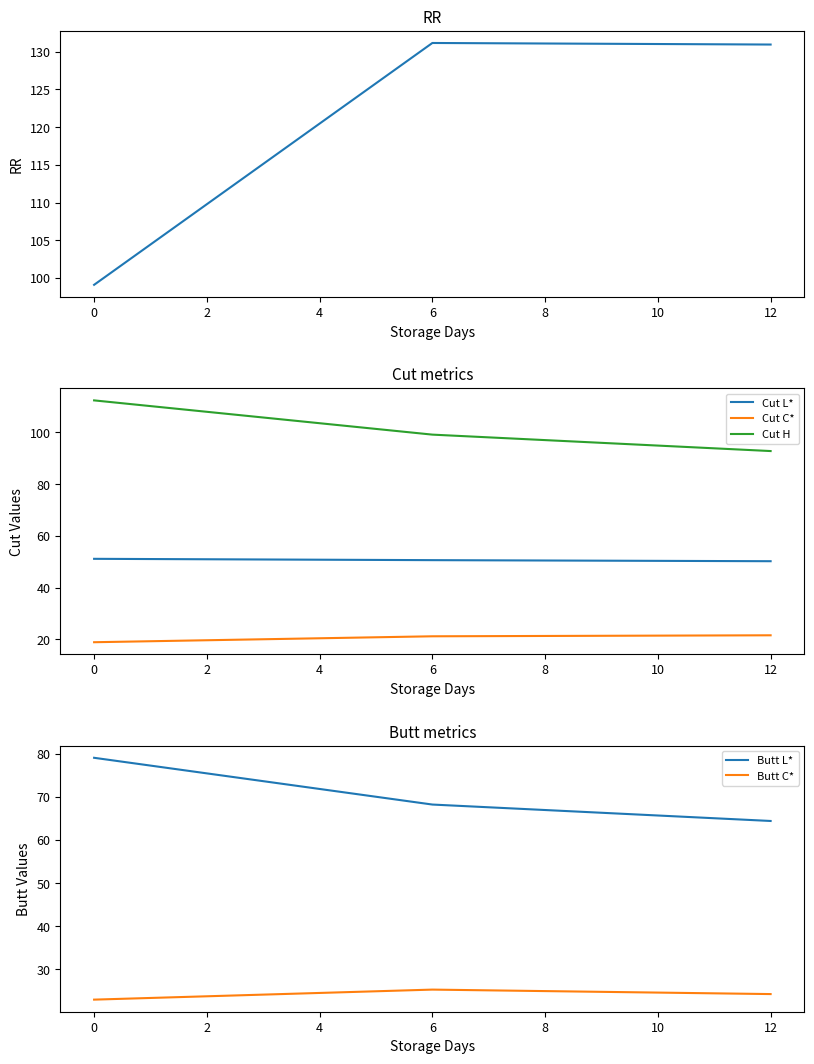

What is the approximate value of Cut C* at 12?

21.6